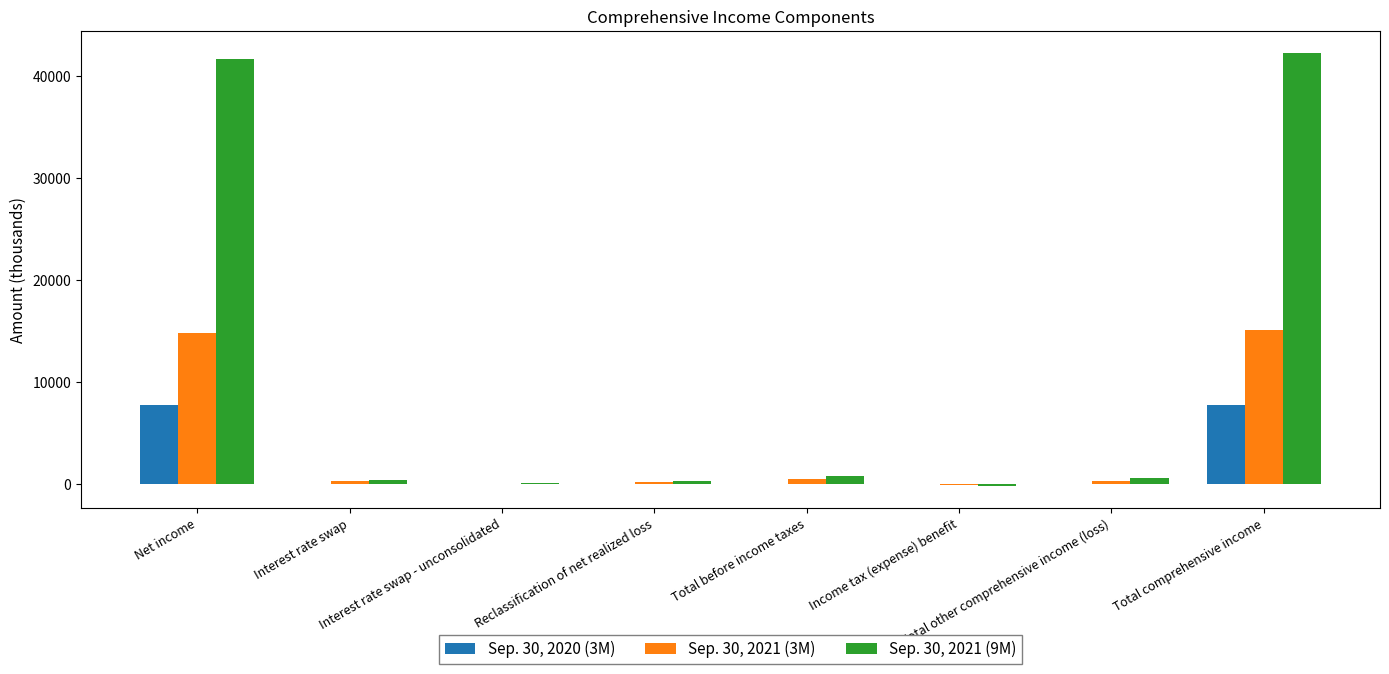

Which series has the largest total across all categories?

Sep. 30, 2021 (9M)